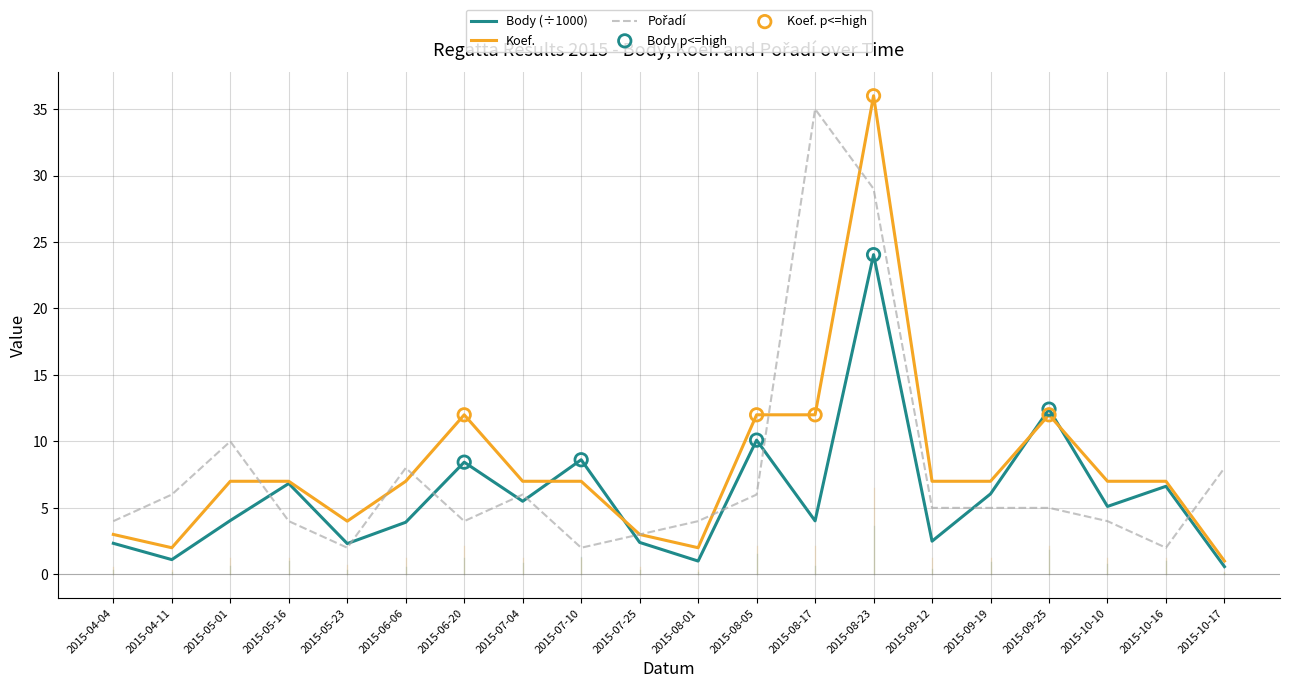

Between 2015-04-11 and 2015-09-12, which series saw the biggest shift?

Koef.